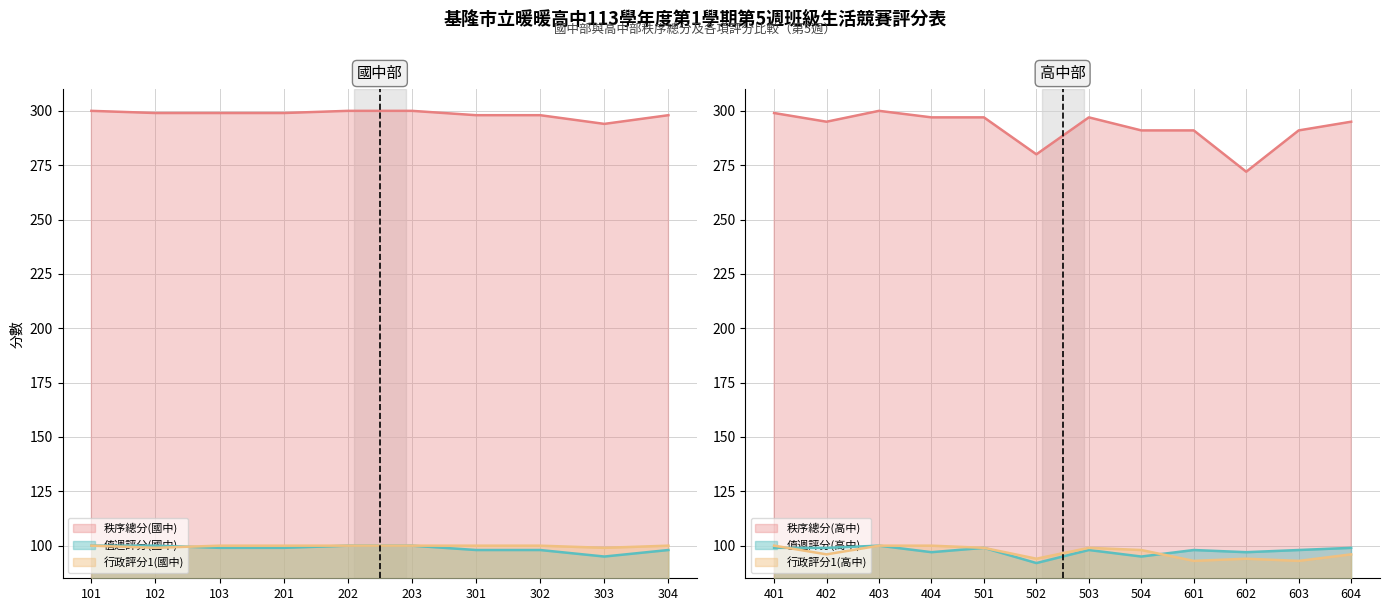

List the series in order of their peak value, highest first.

秩序總分(國中), 值週評分(國中), 行政評分1(國中)